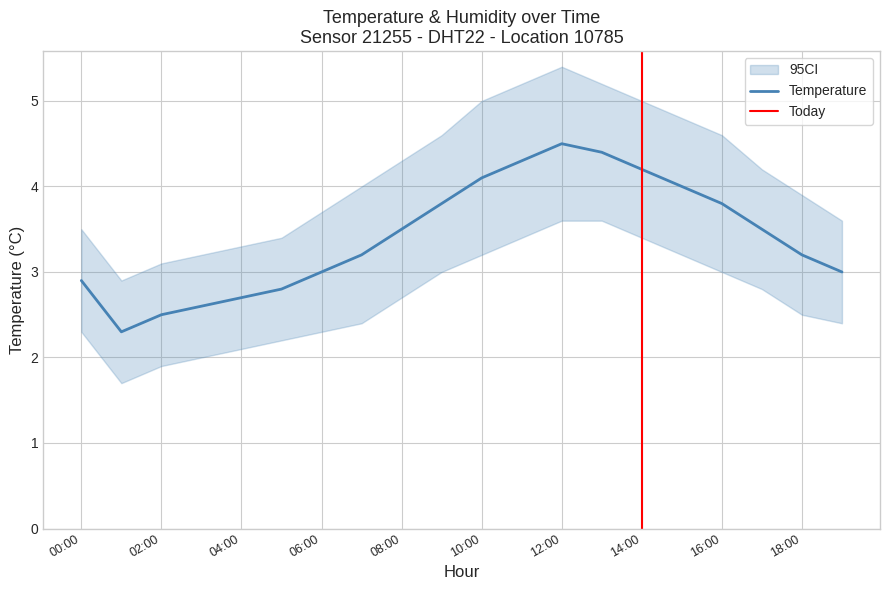

At which category does the chart reach its minimum across all series?

01:00